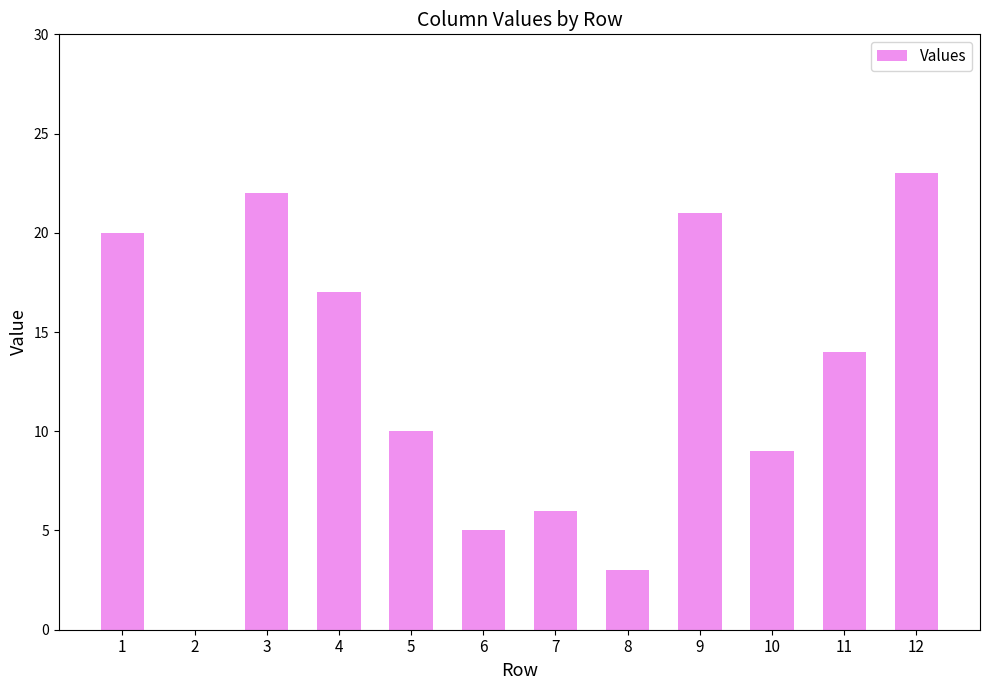

What is the change in value from 8 to 10?

+6